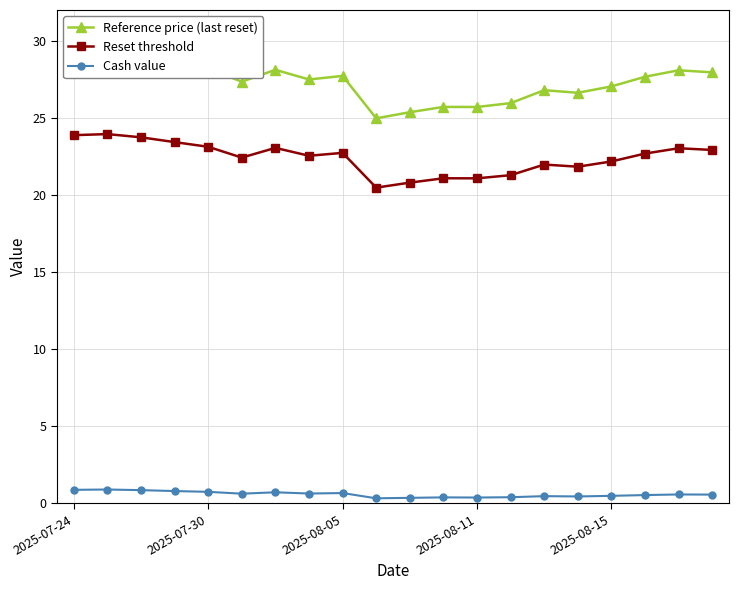

Is the value of Reset threshold at 9 greater than the value of Reference price (last reset) at 5?

No